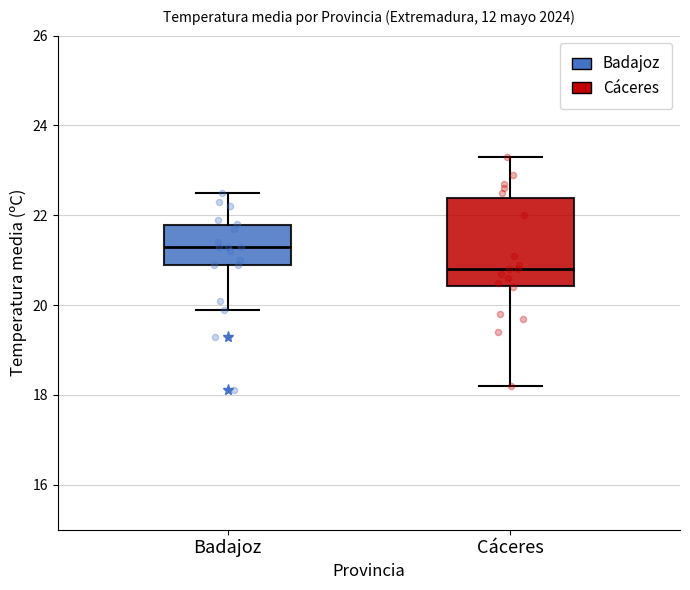

Reading left to right, read every box against the y-axis: the position of its median line, the range the box covers, and the ends of its whiskers. The values are not printed on the chart, so give them approximately, as read against the axis.

Badajoz: median 21.4, box 21.0 to 21.8, whiskers 20.0 to 22.6
Cáceres: median 20.8, box 20.4 to 22.4, whiskers 18.2 to 23.4